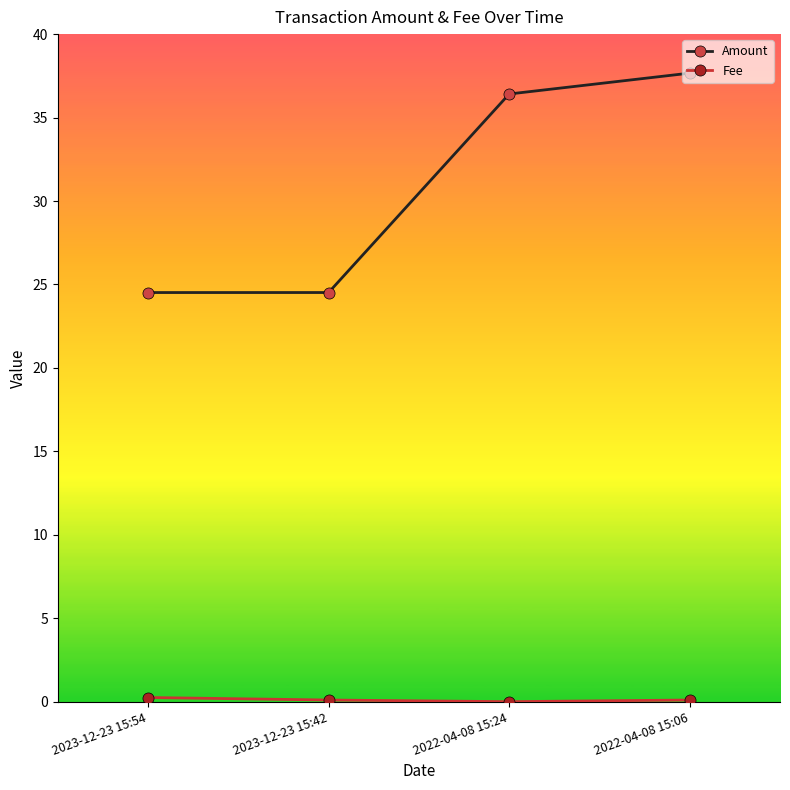

Which label corresponds to the largest value in the chart?

2022-04-08 15:06